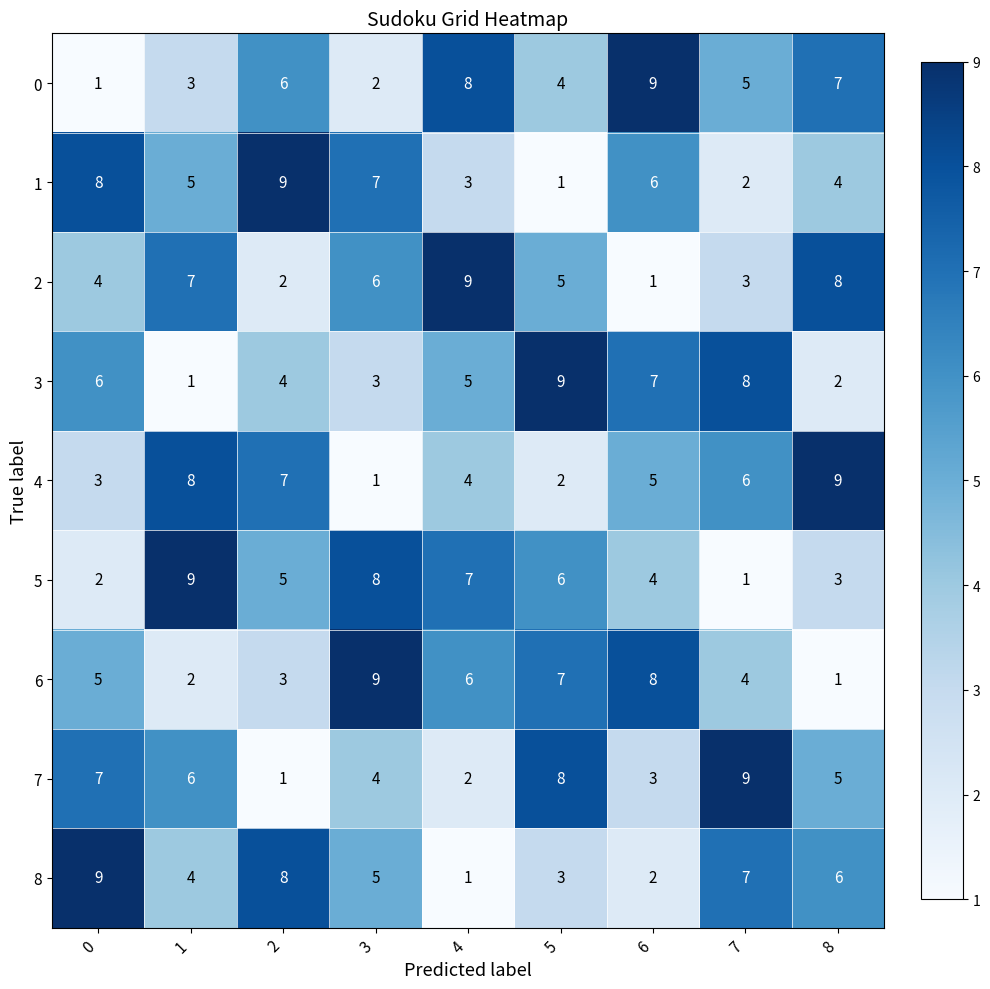

What is the average value of the 1 series?

5